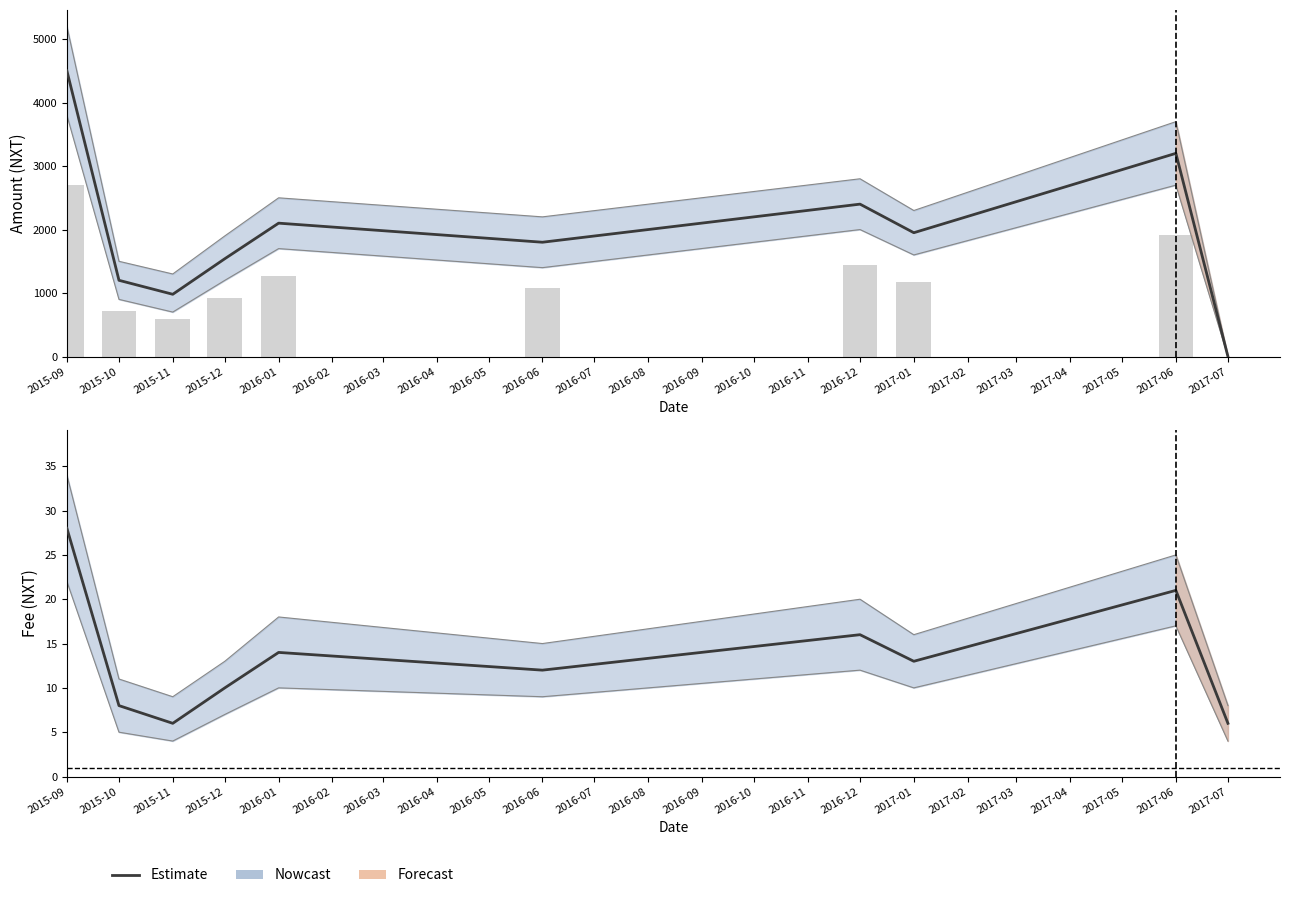

At which label does Fee first exceed 13?

2015-09